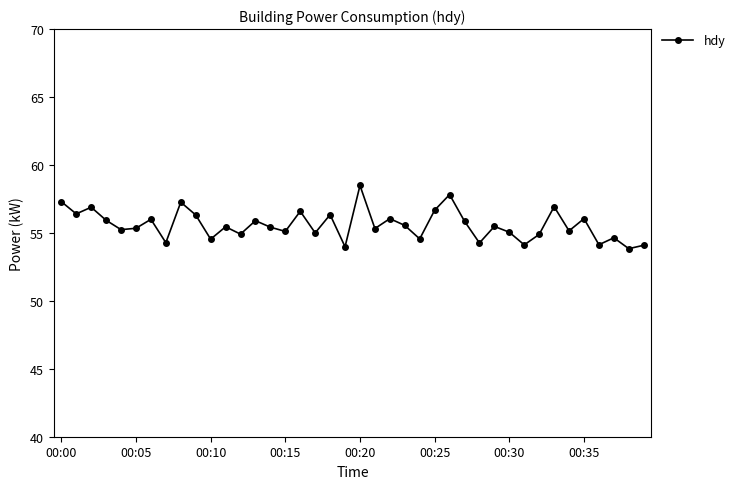

What is the maximum value shown in the chart?

58.5